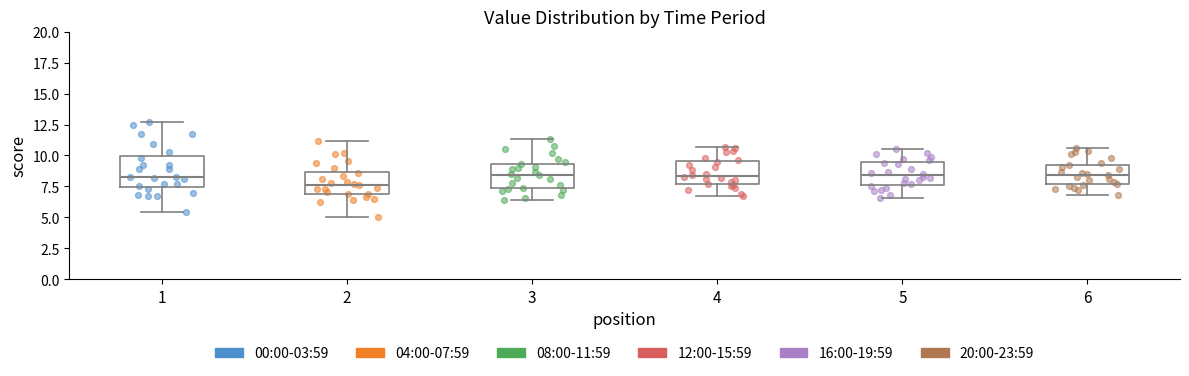

Which box is the tallest, from its lower edge to its upper edge?

1